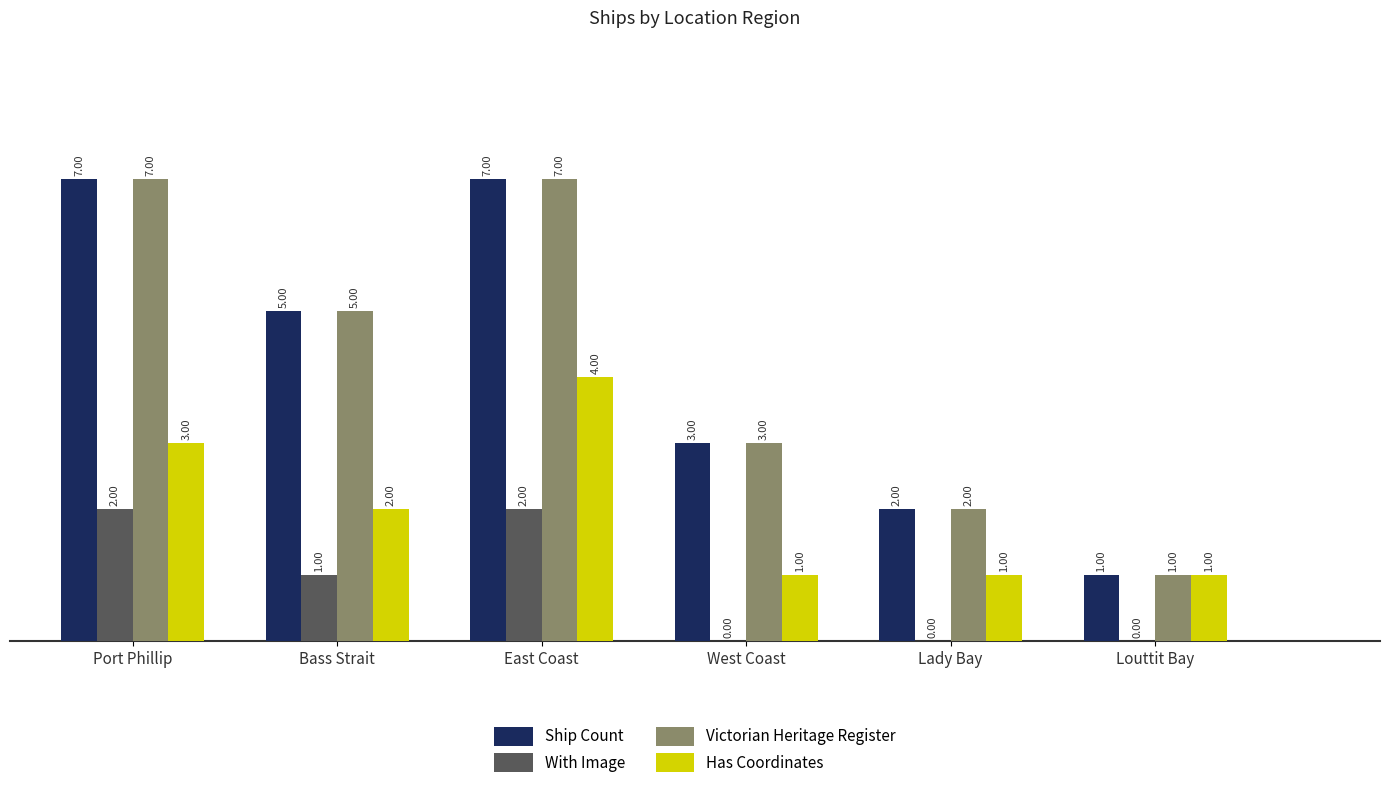

At which label does Has Coordinates reach its peak?

East Coast